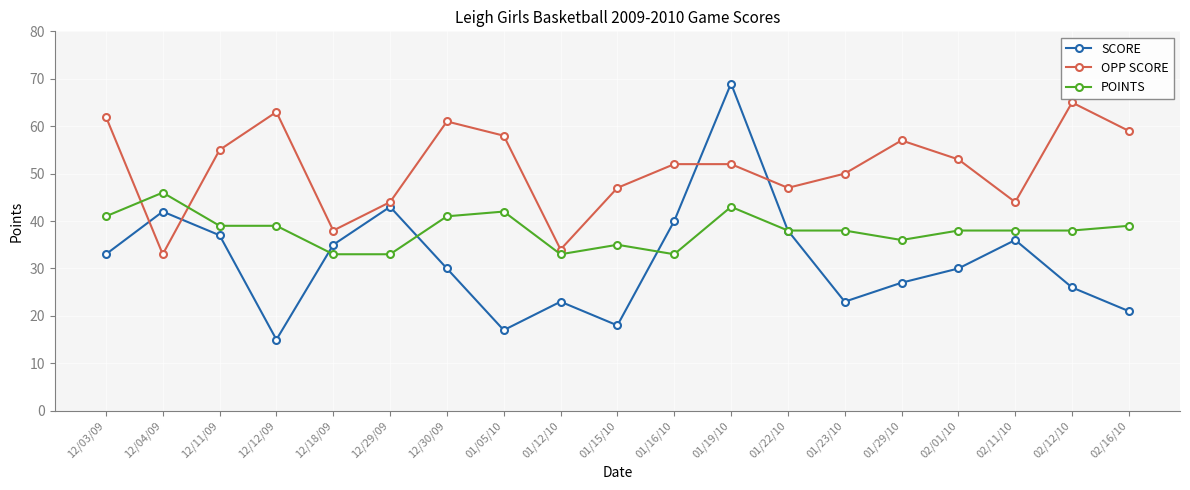

True or false: OPP SCORE has more than 2 points higher than both neighbors.

True